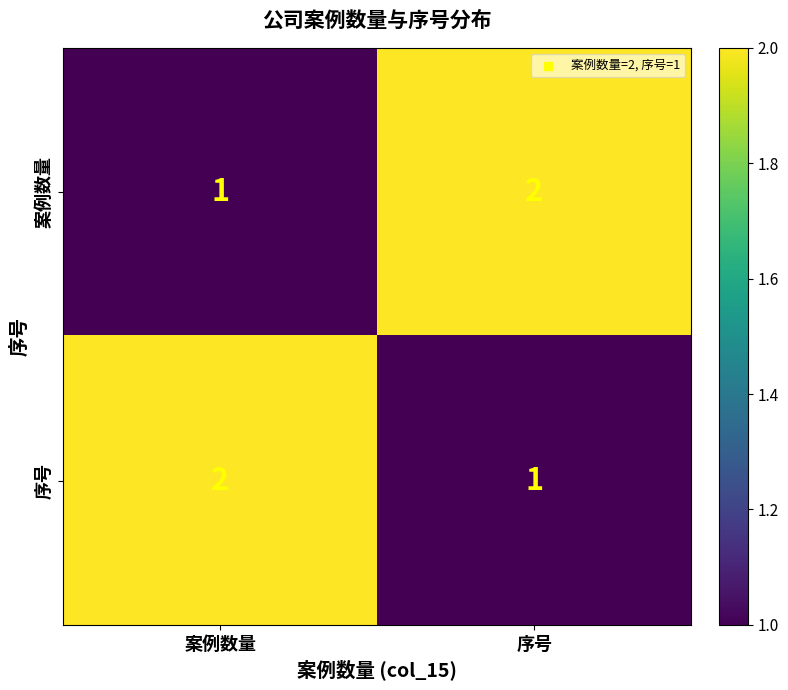

What is the total value across all series at 序号?

3